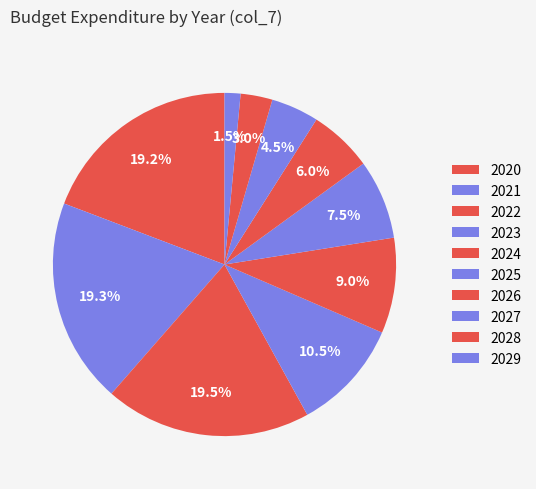

The 2029 slice represents 12% of the pie. True or false?

False